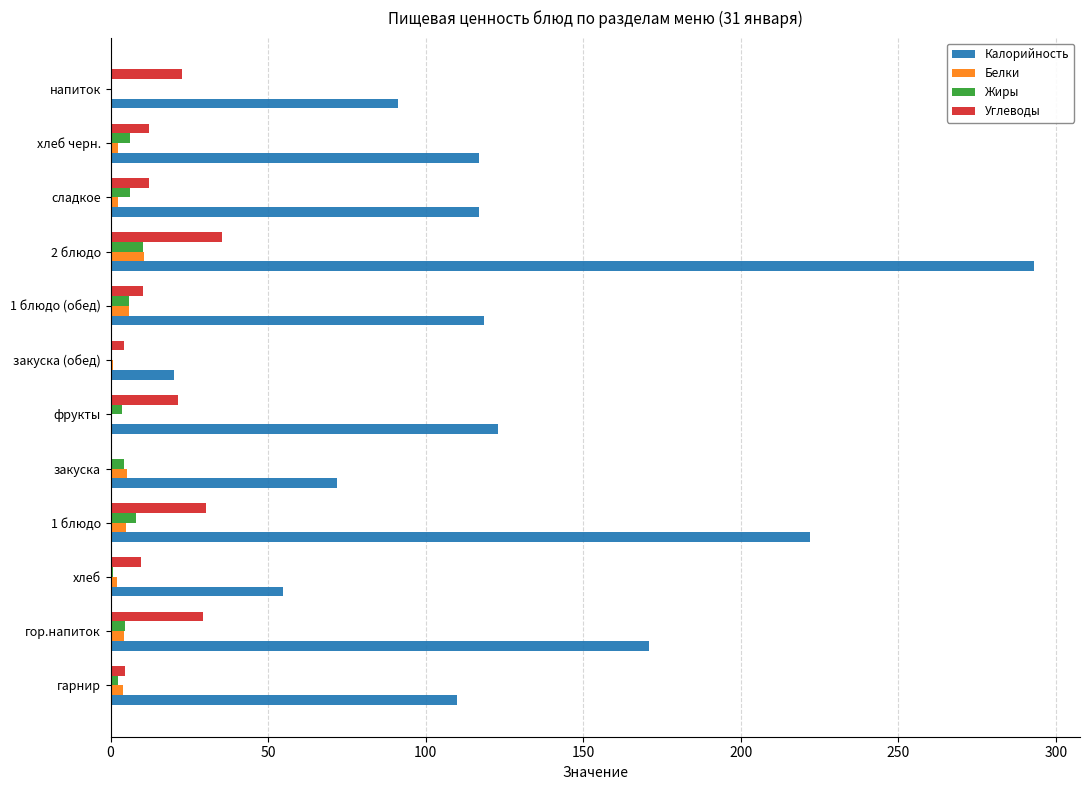

The value of Углеводы at хлеб is 9.5. True or false?

True